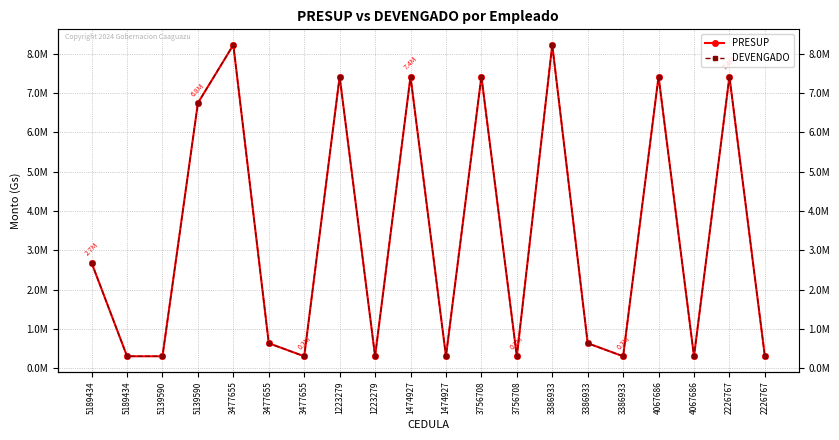

At which category does PRESUP reach its first local valley?

3477655